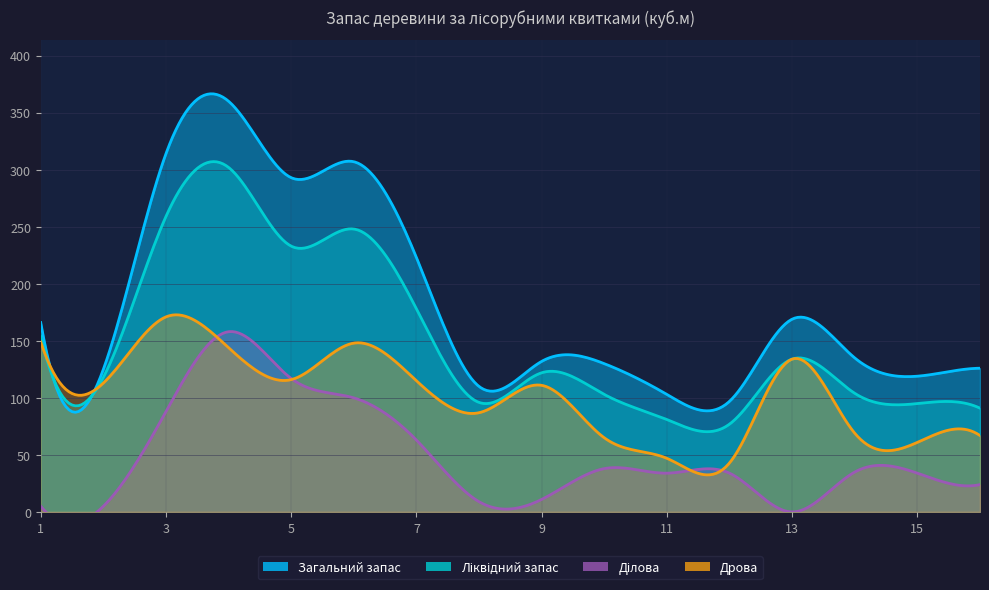

Between 15 and 16, which series saw the biggest shift?

Ділова